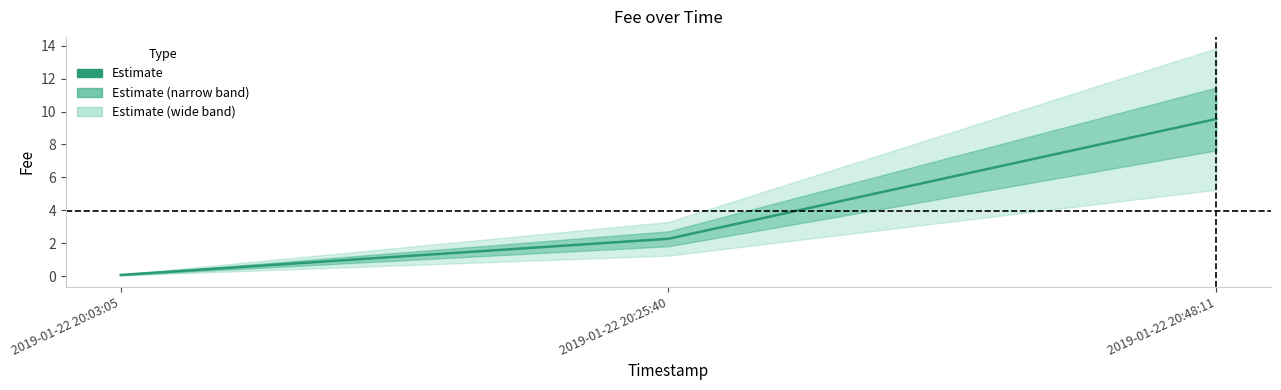

Reading left to right, what are all the values shown in this chart?

0.1	2.3	9.5